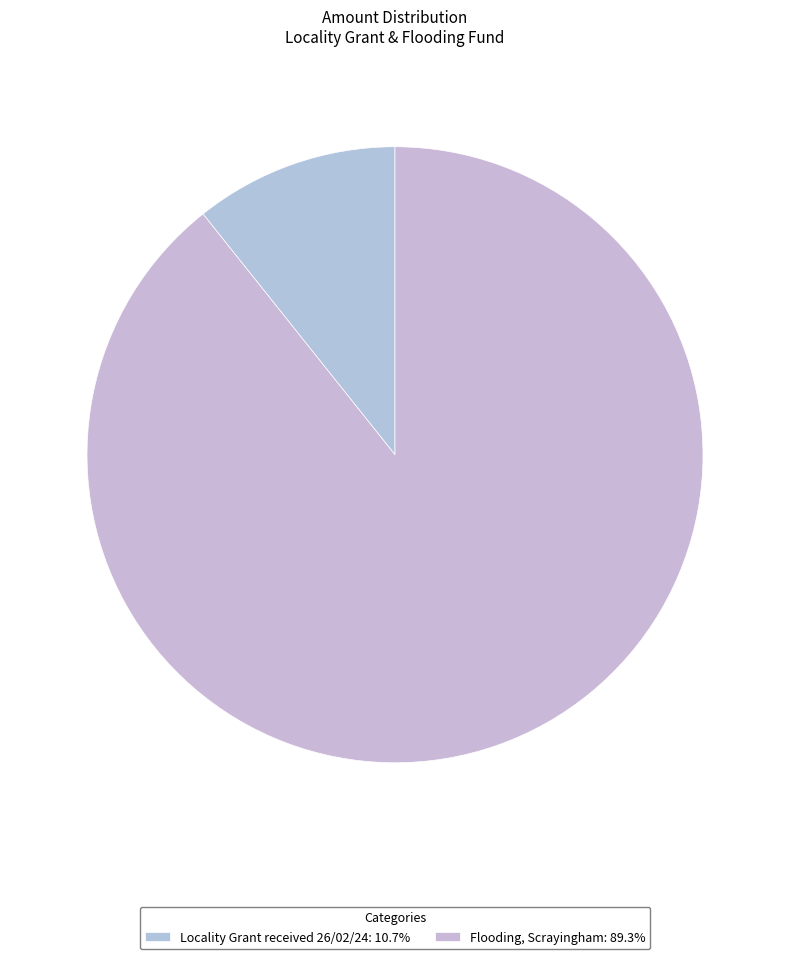

How many segments does this pie chart have?

2